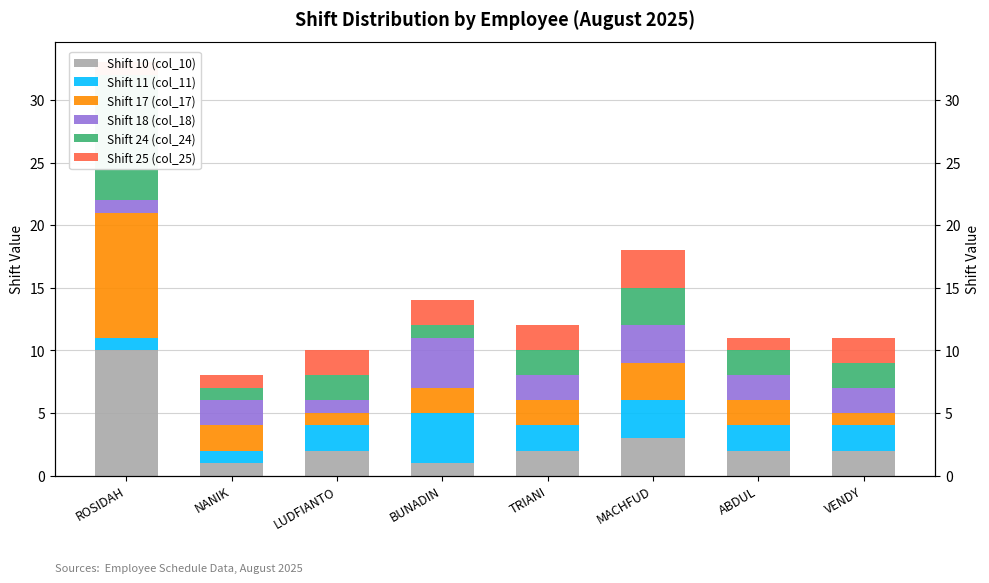

What is the difference between the maximum and minimum values in the Shift 18 (col_18) series?

3